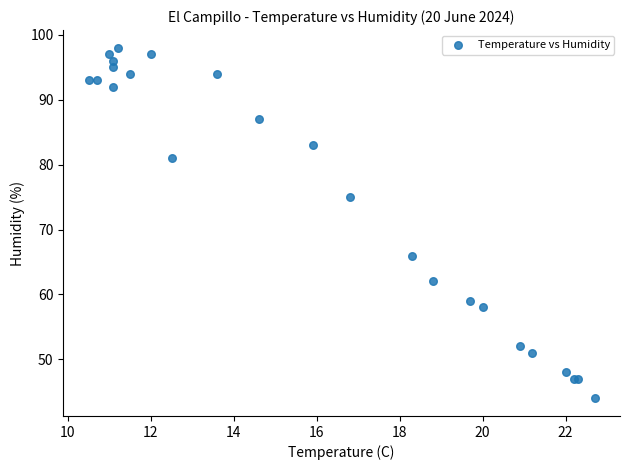

What Y value in the scatter plot is closest to 71?

75